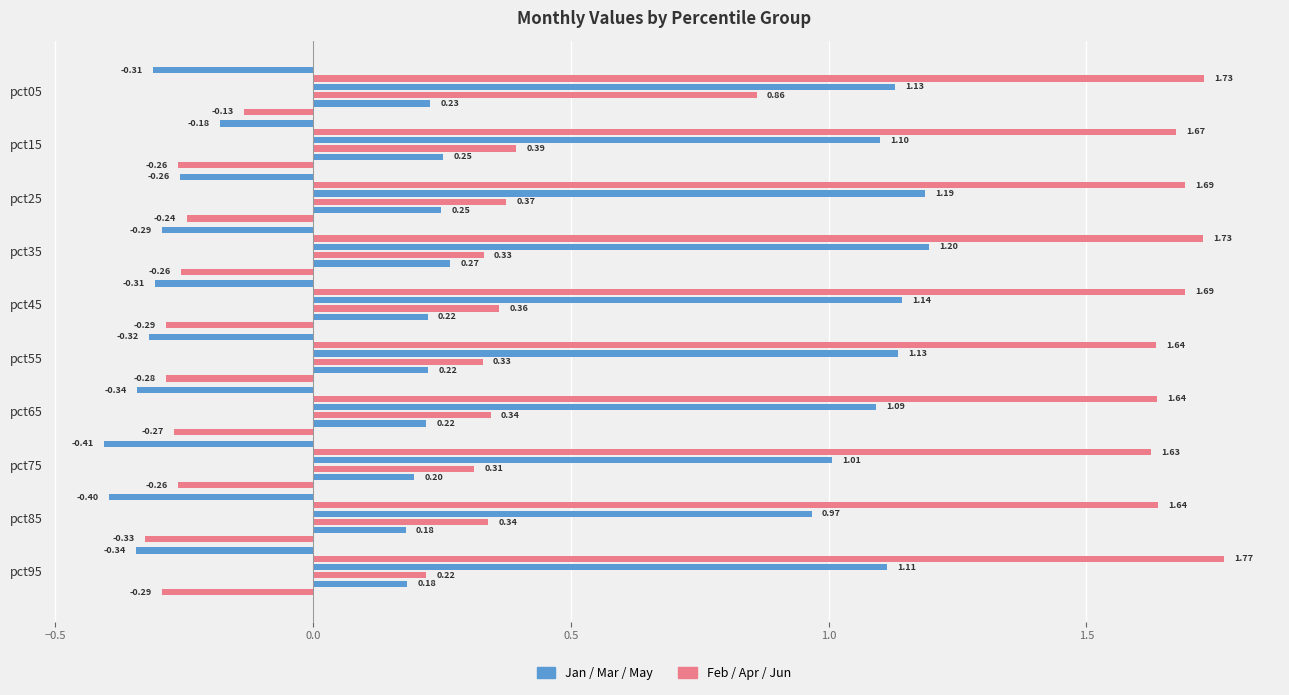

What is the sum of all May values?

2.2